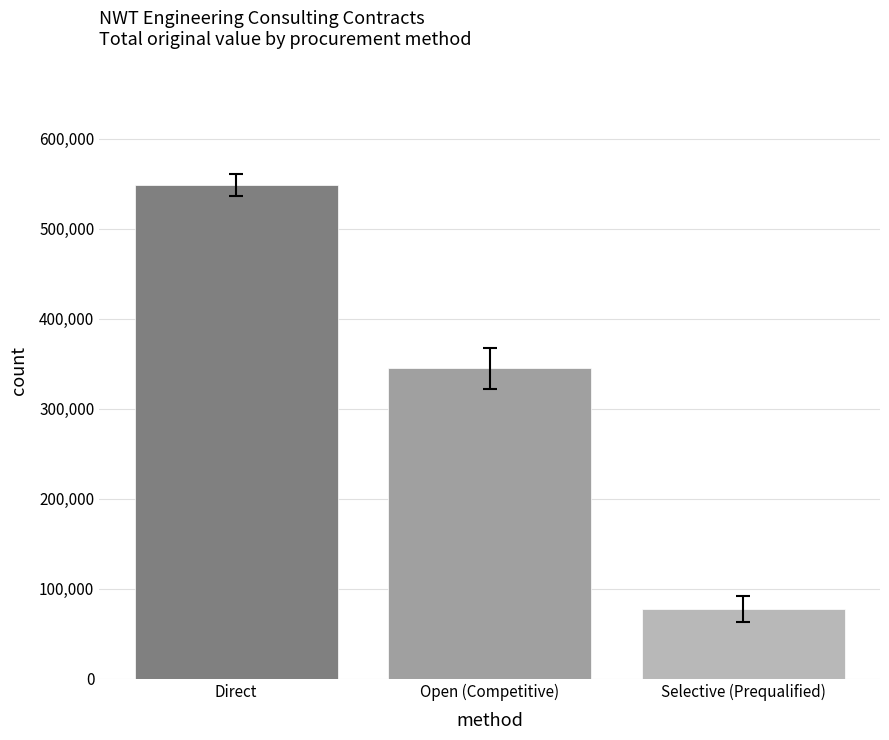

At which label does the data first exceed 344739?

Direct